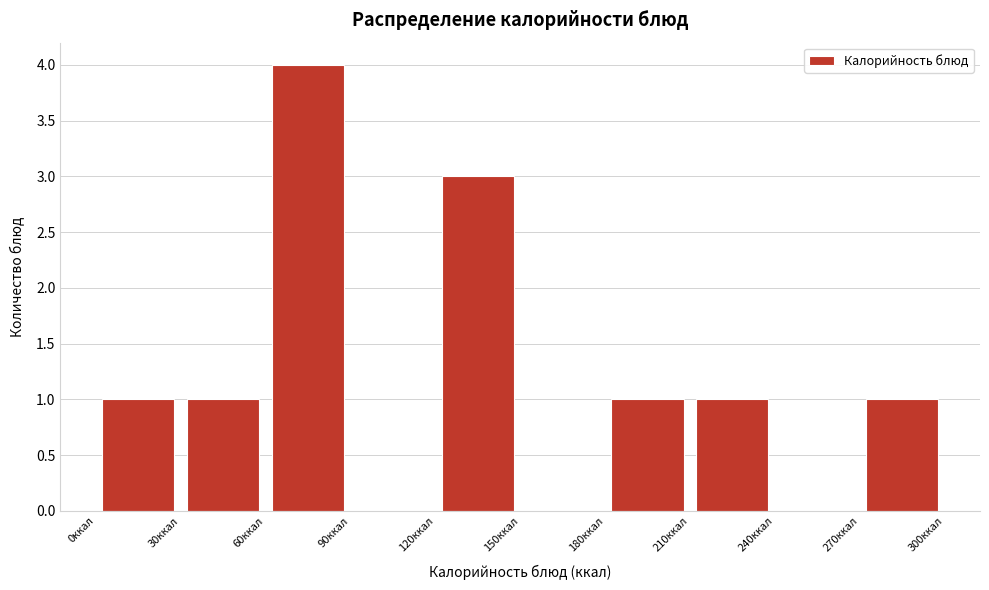

What is the height of the bar covering 0 to 30 on the x-axis? The values are not printed on the chart, so give them approximately, as read against the axis.

1